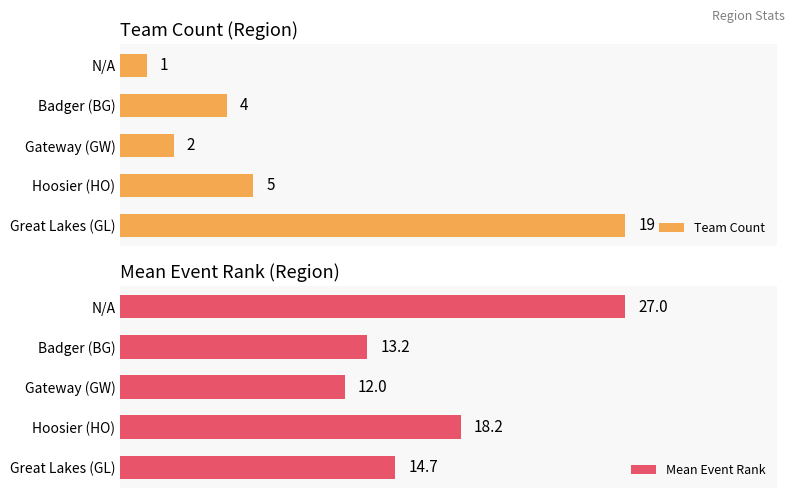

How many values in the Team Count series exceed 4?

2